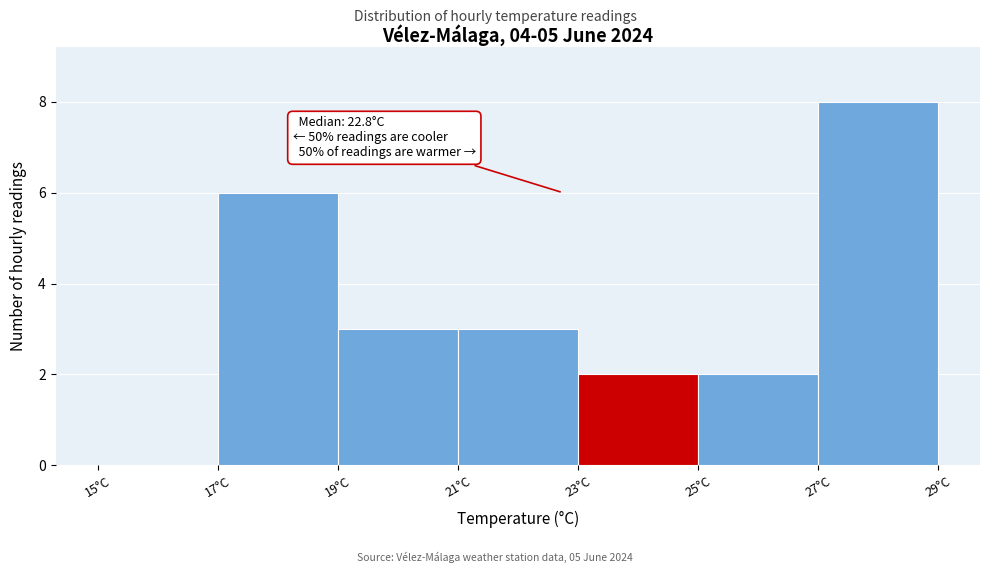

Over which range of the x-axis is the bar tallest?

27 to 29